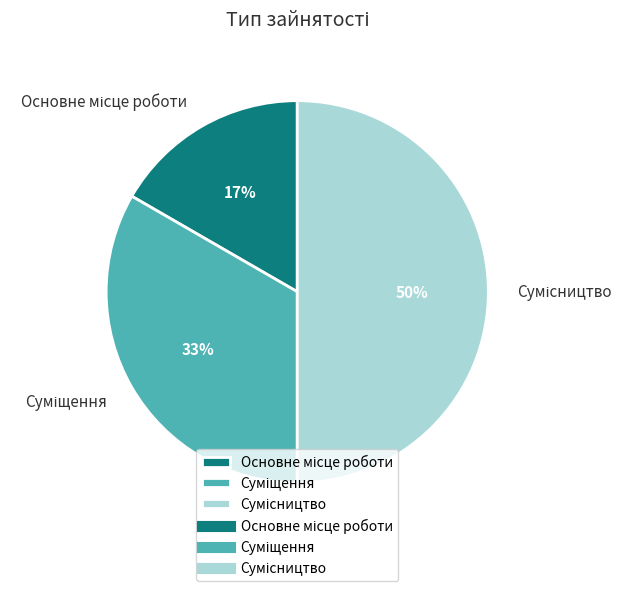

To the nearest percent, what is the average slice percentage?

33%